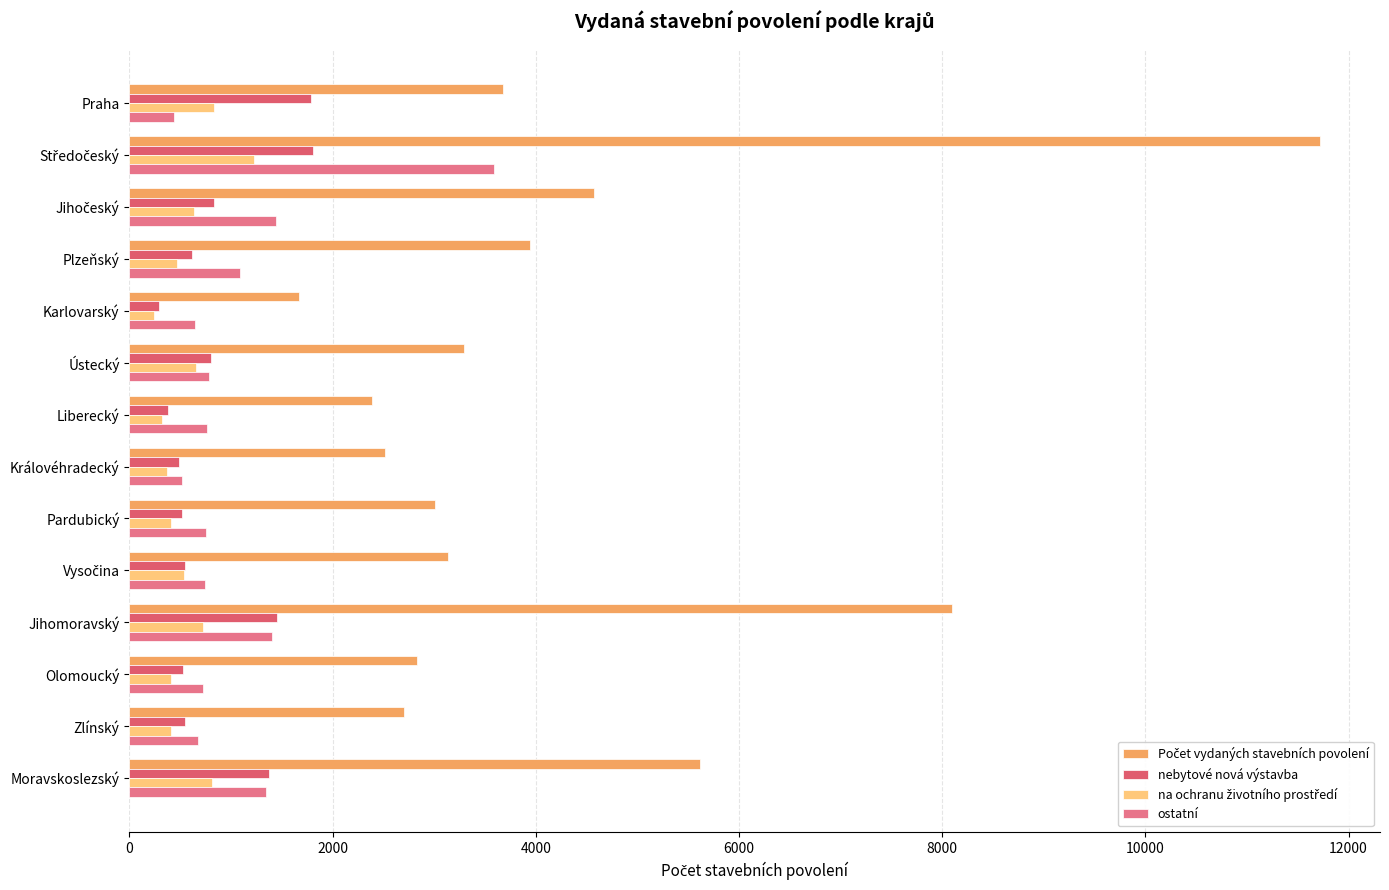

How many values in the nebytové nová výstavba series are below 618?

7